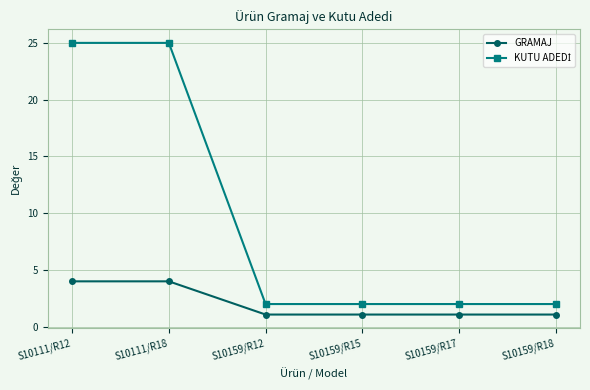

What is the difference between the GRAMAJ values at S10111/R12 and S10159/R12?

2.9